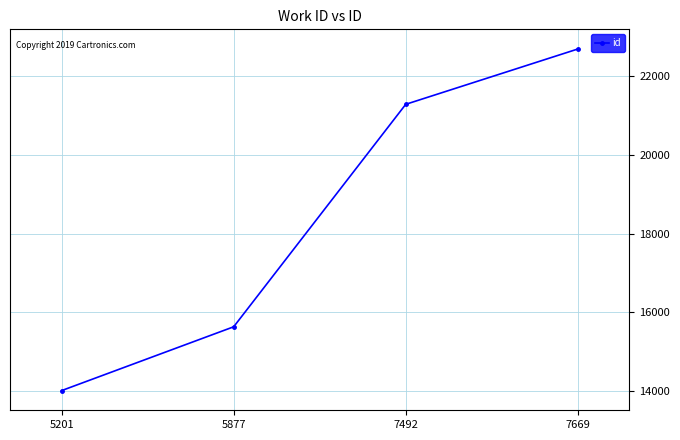

Rank the categories by value from lowest to highest.

5201, 5877, 7492, 7669